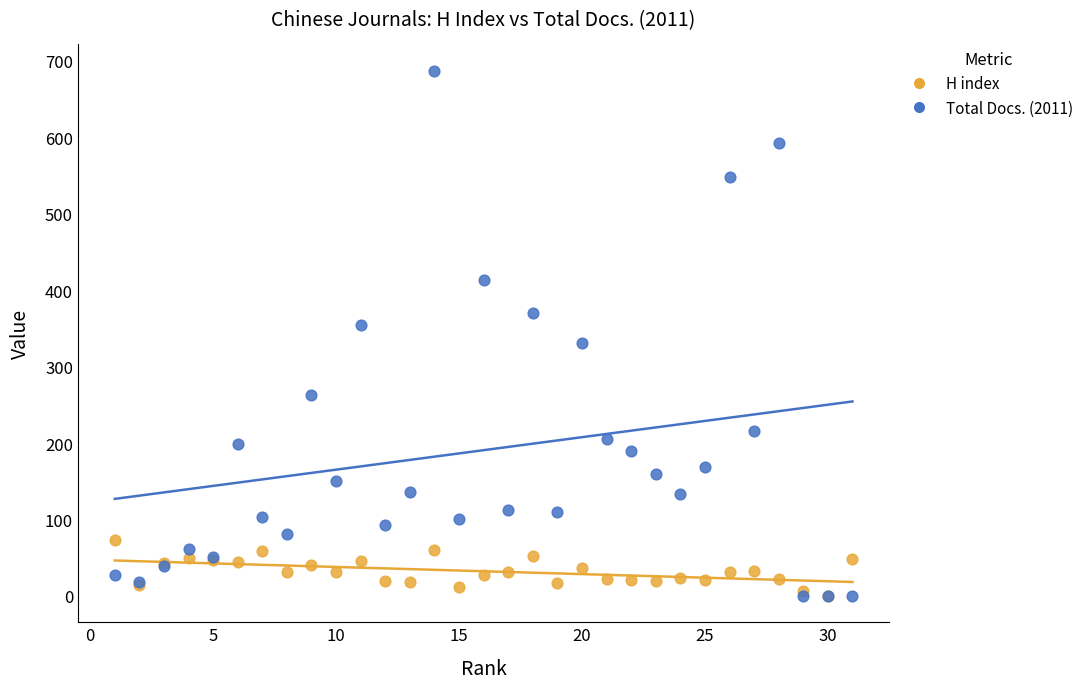

Which series contains the highest Y value?

Total Docs. (2011)